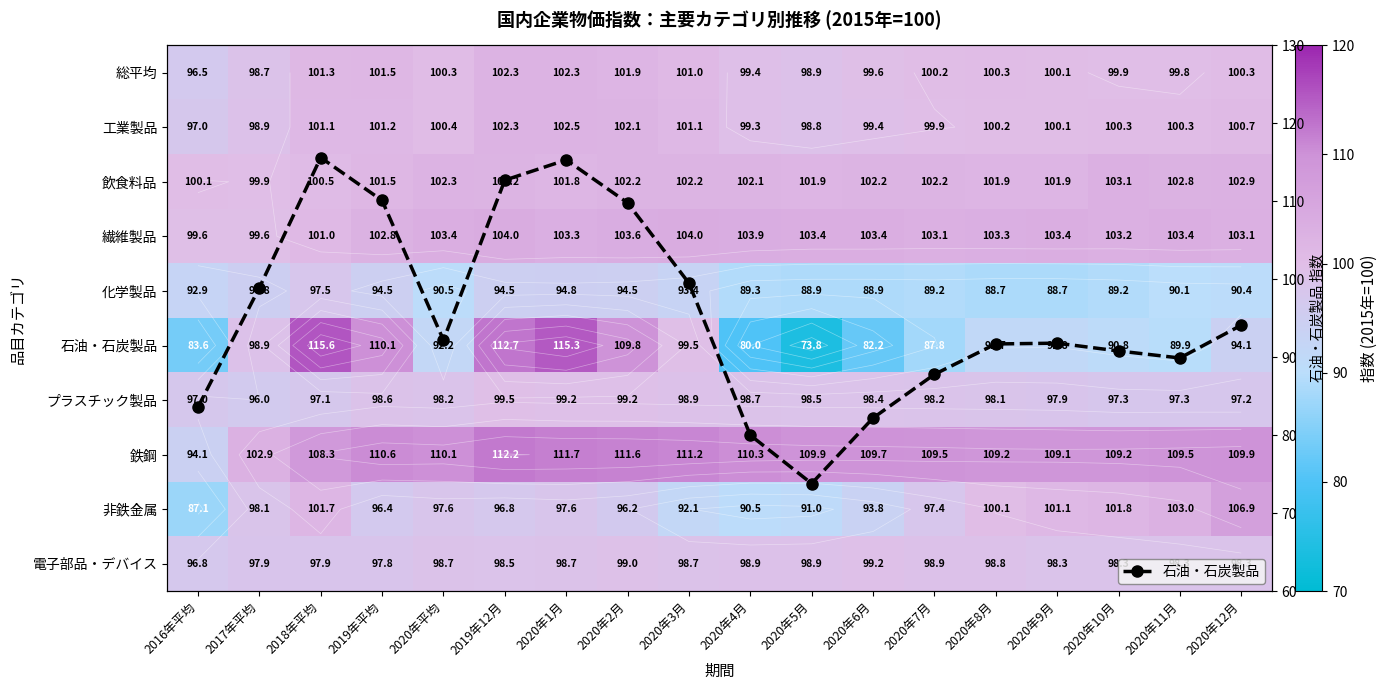

What is the spread (max minus min) of values at 2020年10月?

20.0